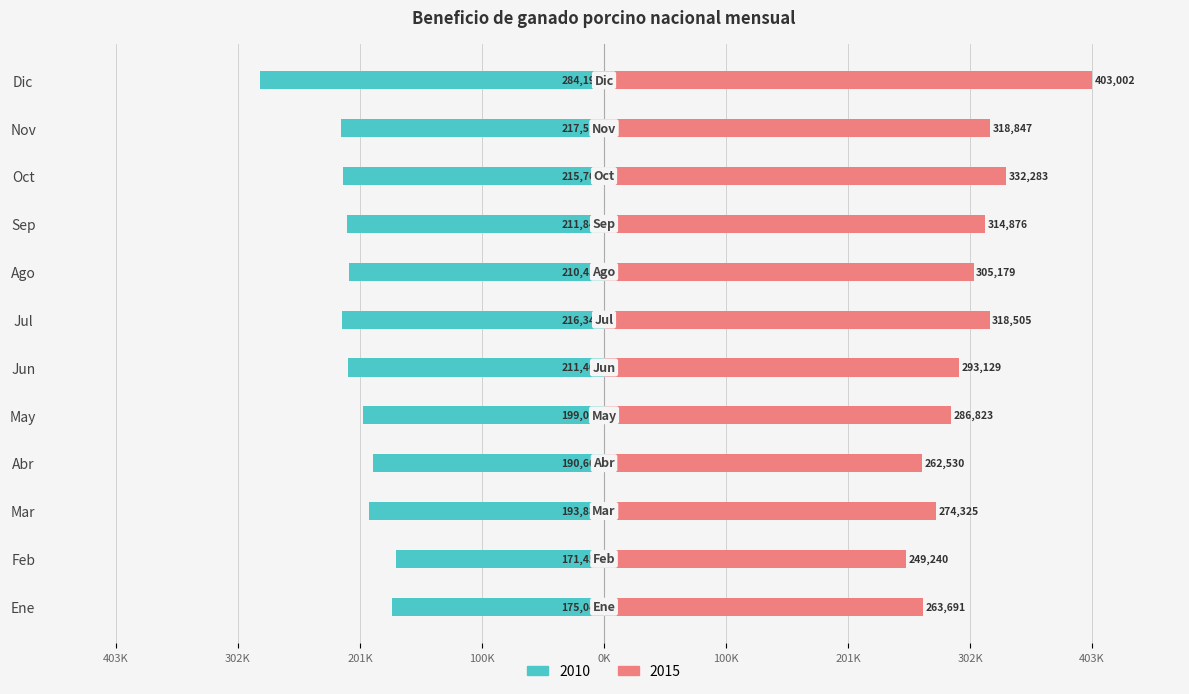

Which series has the largest range (max minus min)?

2015